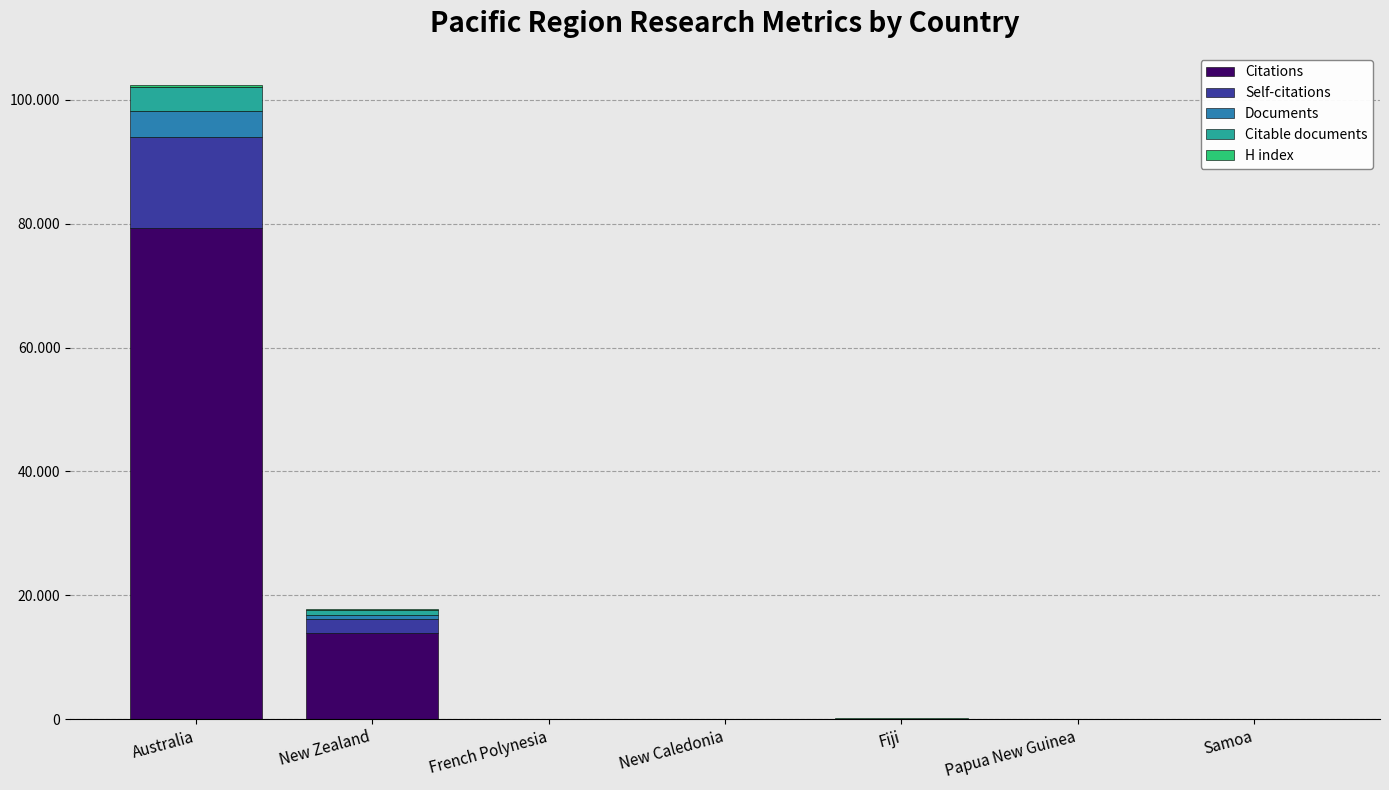

What is the label of the 6th bar from the right?

New Zealand